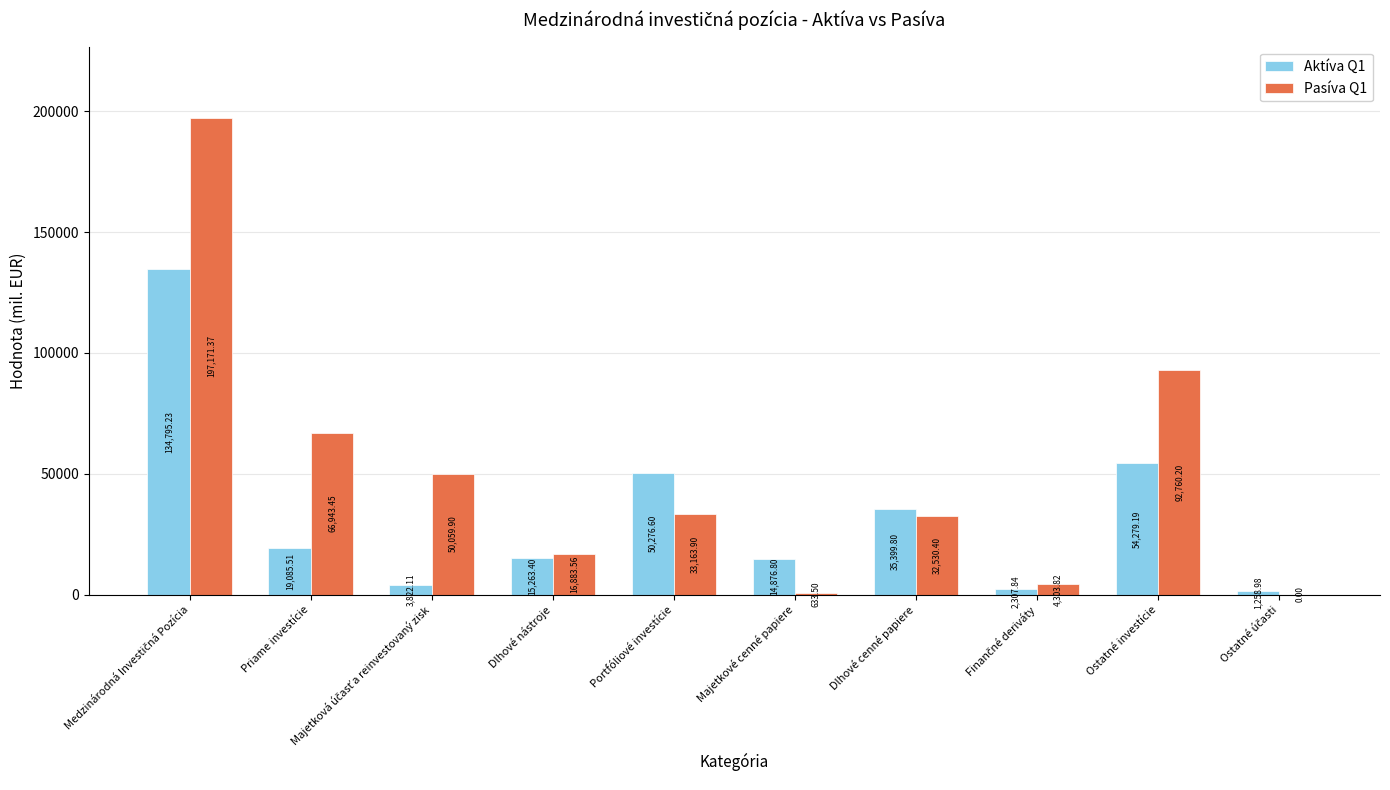

Are the bars horizontal?

No